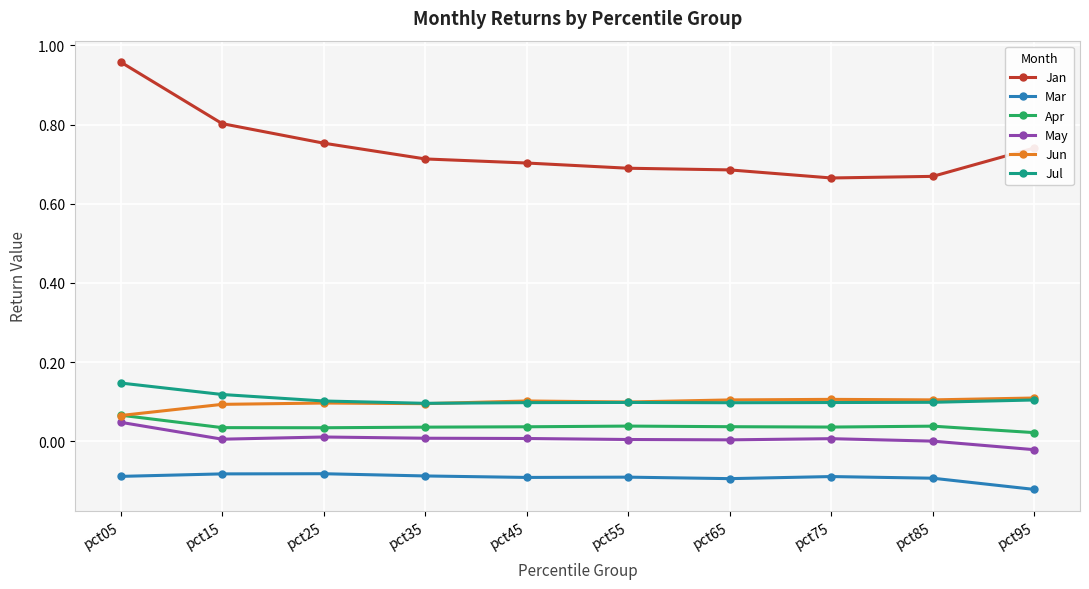

Is it true that Jan equals 0.5 at pct05?

False